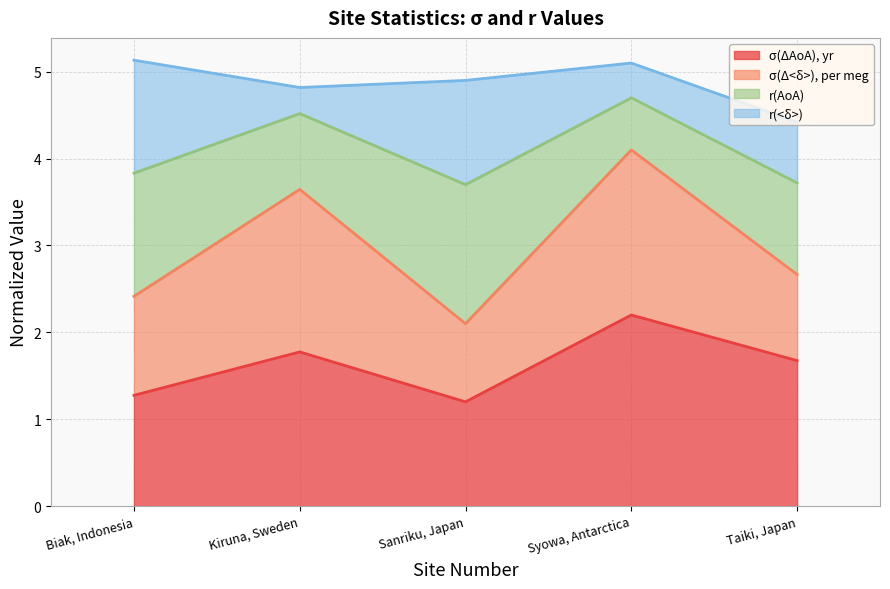

What is the total value across all series at Biak, Indonesia?

5.1